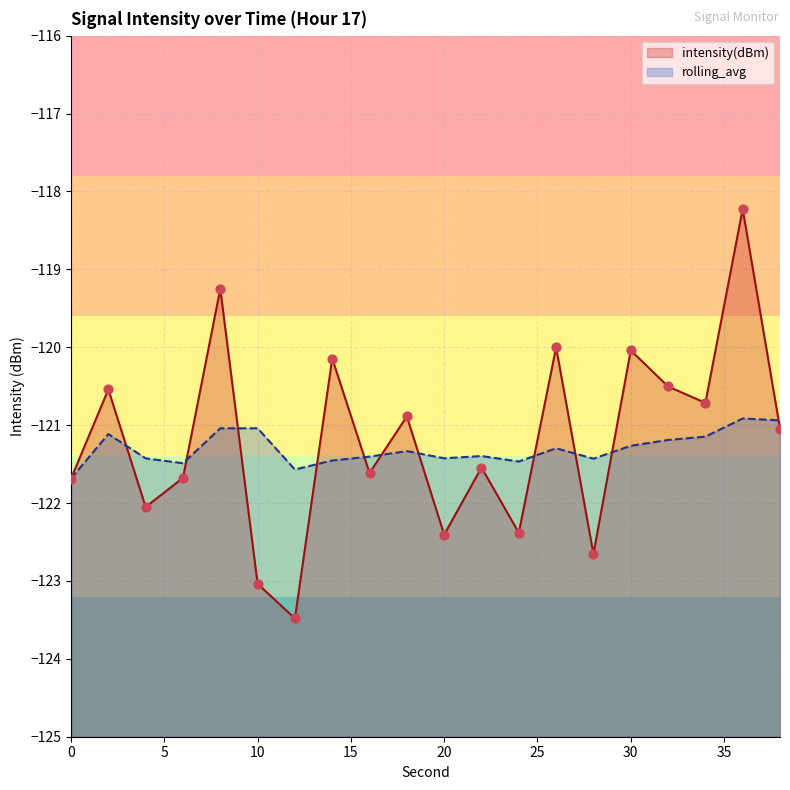

At how many categories does at least one series exceed -119?

1